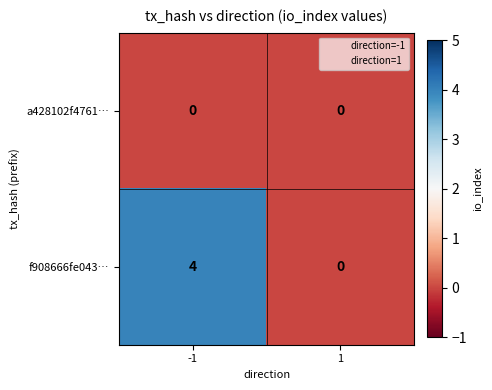

True or false: a428102f4761… has a value of 0 at -1.

True